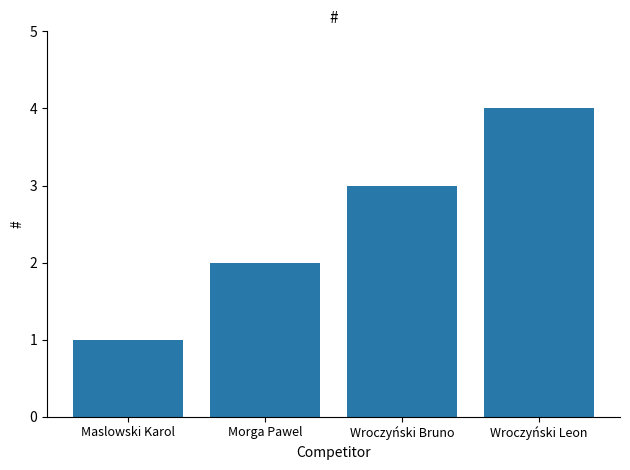

What is the difference between the values at Wroczyński Leon and Morga Pawel?

2